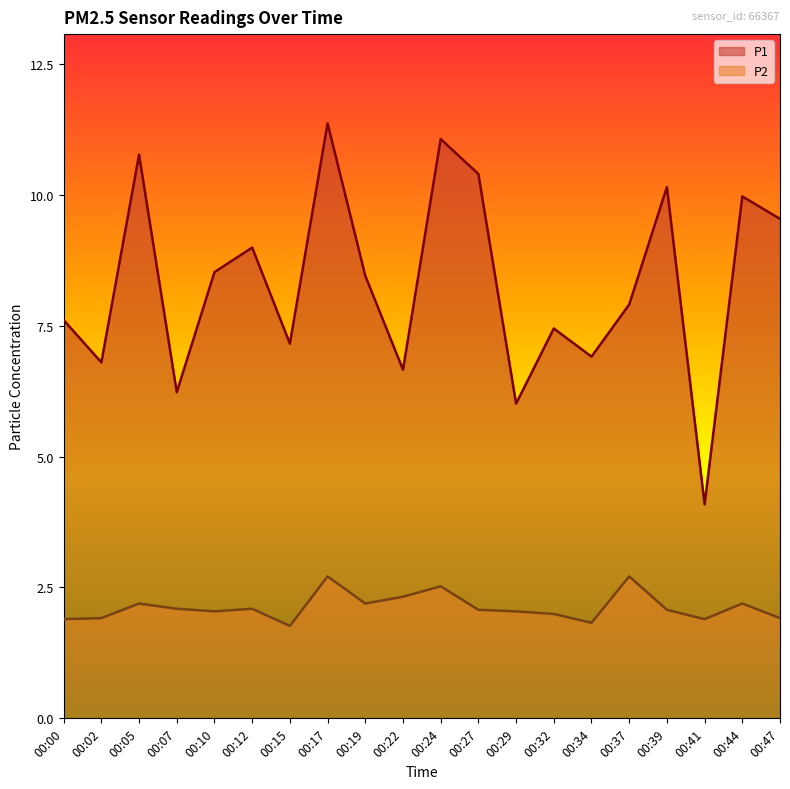

Reading left to right, what are all the values shown in this chart?

P1: 00:00=7.6	00:02=6.8	00:05=10.8	00:07=6.2	00:10=8.6	00:12=9.0	00:15=7.2	00:17=11.4	00:19=8.5	00:22=6.7	00:24=11.1	00:27=10.4	00:29=6.0	00:32=7.5	00:34=6.9	00:37=7.9	00:39=10.2	00:41=4.1	00:44=10.0	00:47=9.6
P2: 00:00=1.9	00:02=1.9	00:05=2.2	00:07=2.1	00:10=2.0	00:12=2.1	00:15=1.8	00:17=2.7	00:19=2.2	00:22=2.3	00:24=2.5	00:27=2.1	00:29=2.0	00:32=2.0	00:34=1.8	00:37=2.7	00:39=2.1	00:41=1.9	00:44=2.2	00:47=1.9